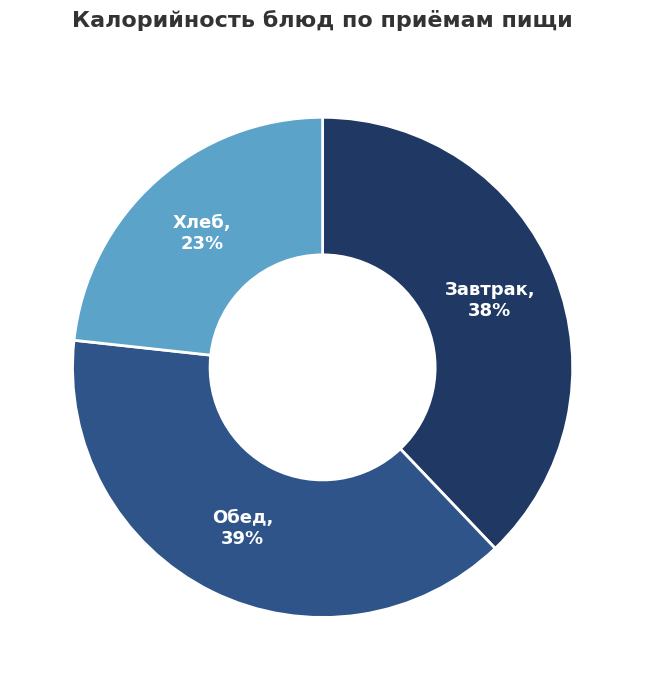

To the nearest percent, what is the difference between the largest and smallest slice percentages?

16%